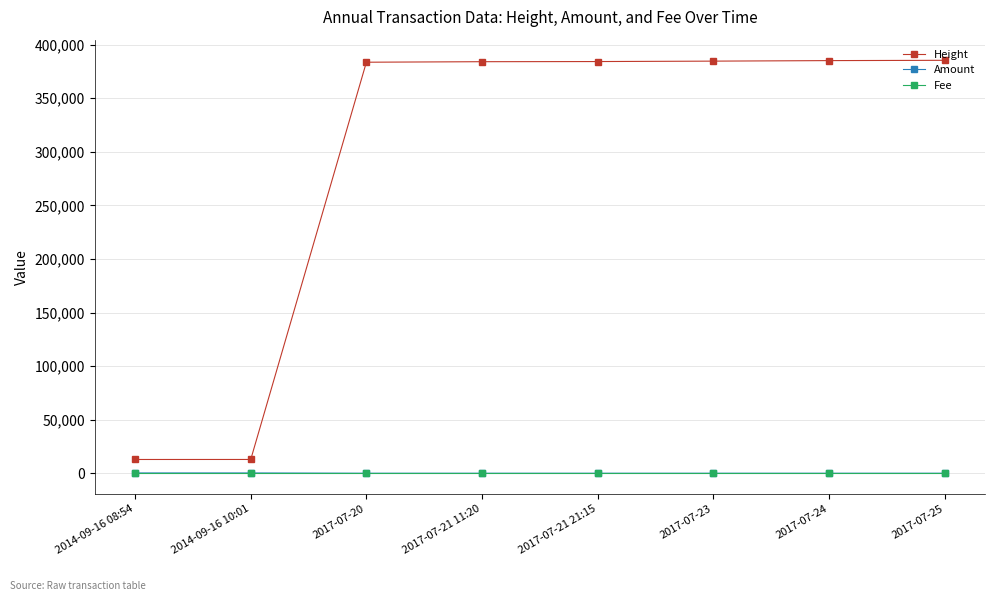

At how many categories does at least one series exceed 170499?

6